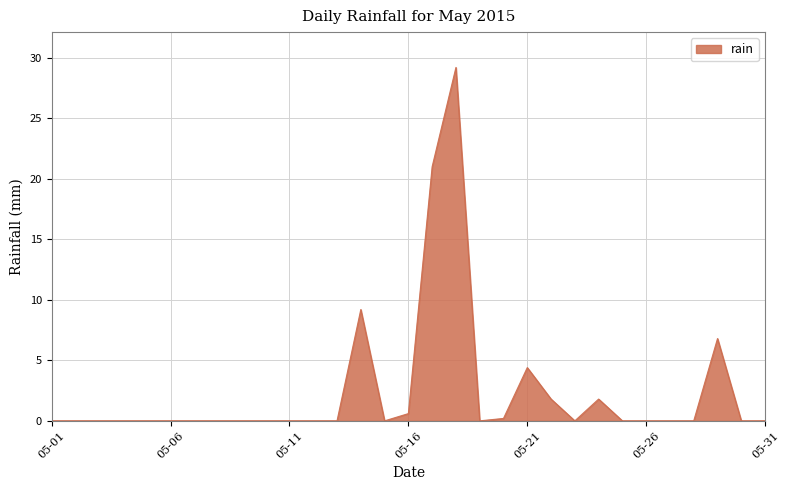

What is the maximum value shown in the chart?

29.2